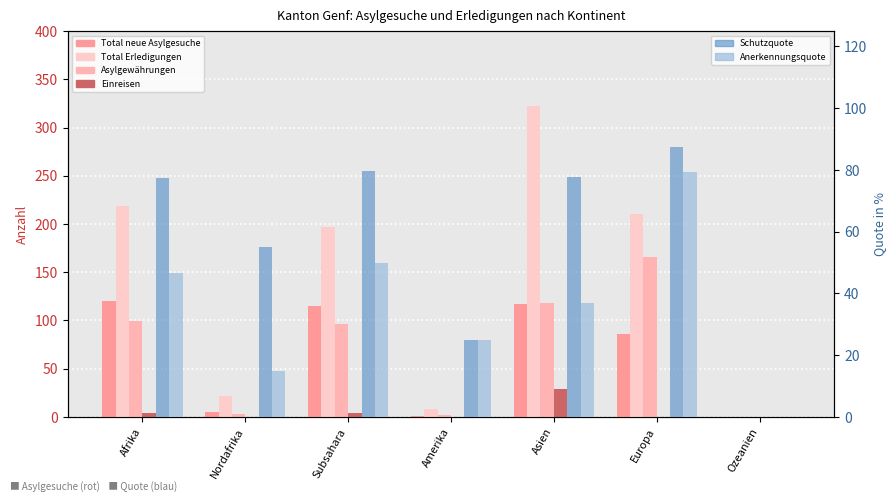

Which category has the lowest value across all series?

Ozeanien